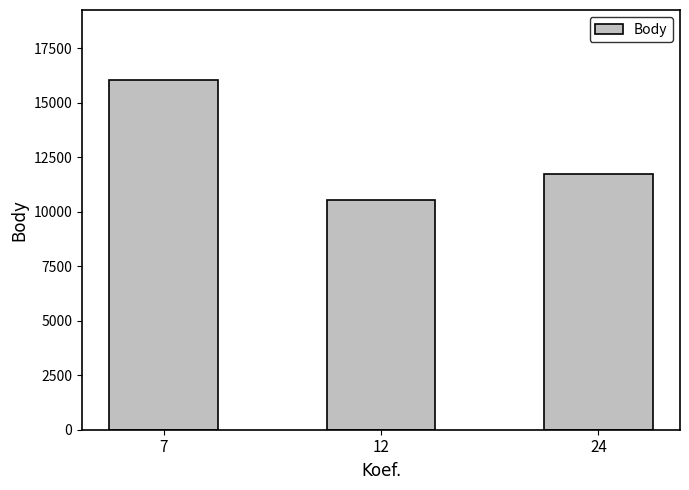

Reading left to right, list all the values displayed in this chart.

7=16044	12=10550	24=11740